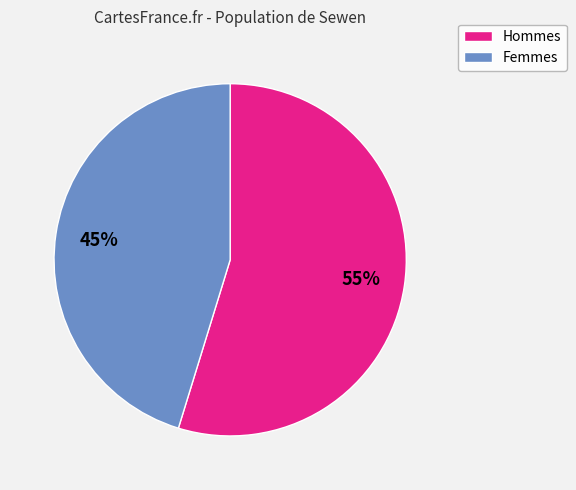

Is there a majority slice in this chart?

Yes